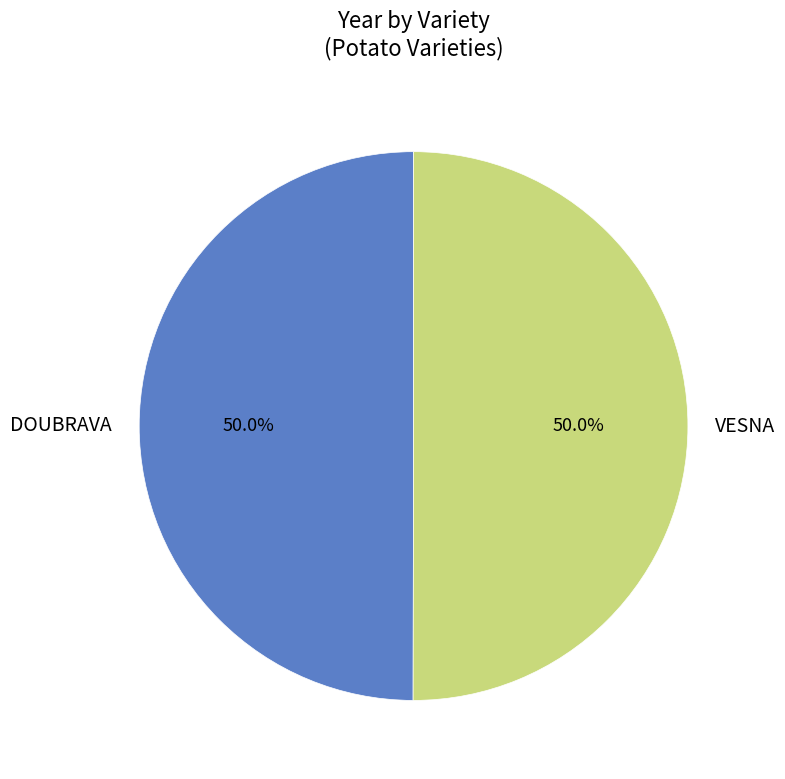

Combined, what portion of the pie is VESNA and DOUBRAVA?

100.0%